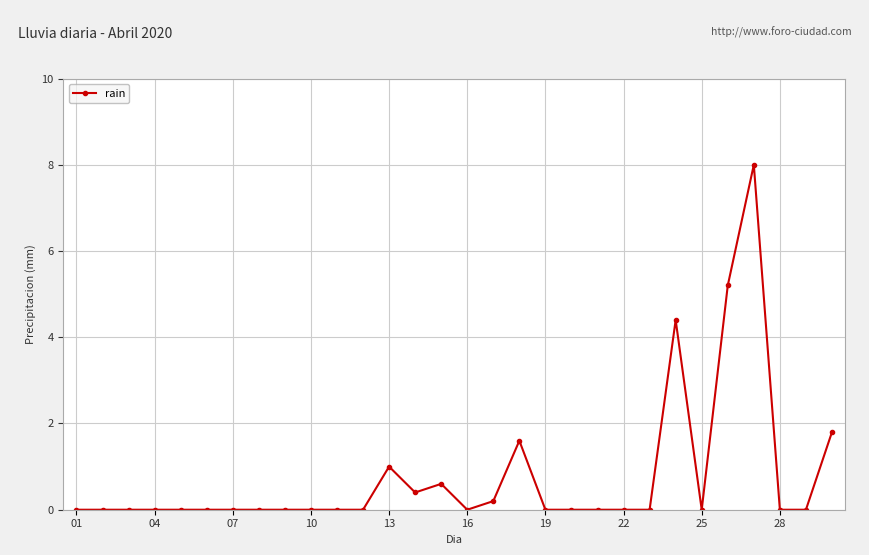

What is the greatest value displayed?

8.0